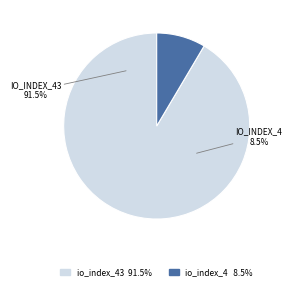

Does io_index_4 account for over 50% of the chart?

No